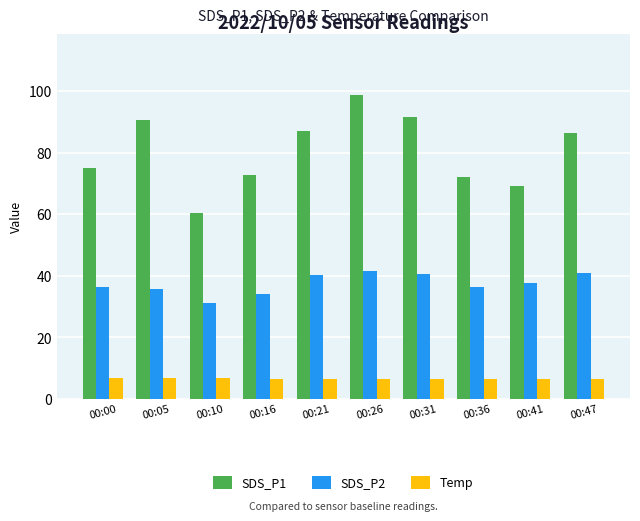

What is the difference between the maximum and second lowest values in the Temp series?

0.3